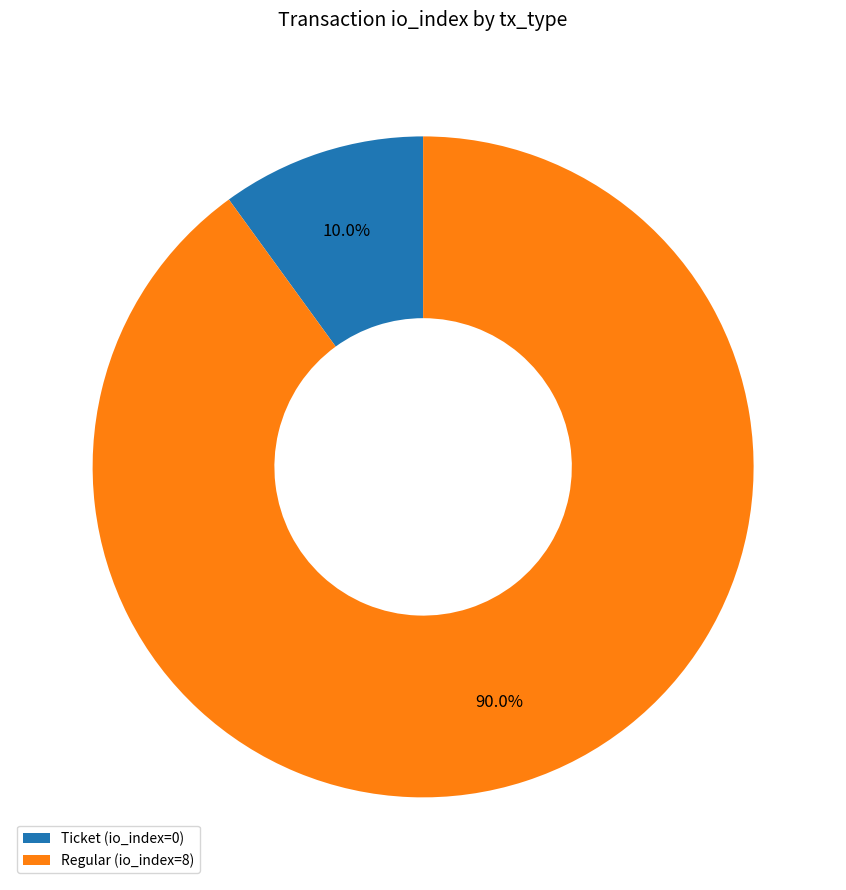

Is Regular the majority of the pie?

Yes